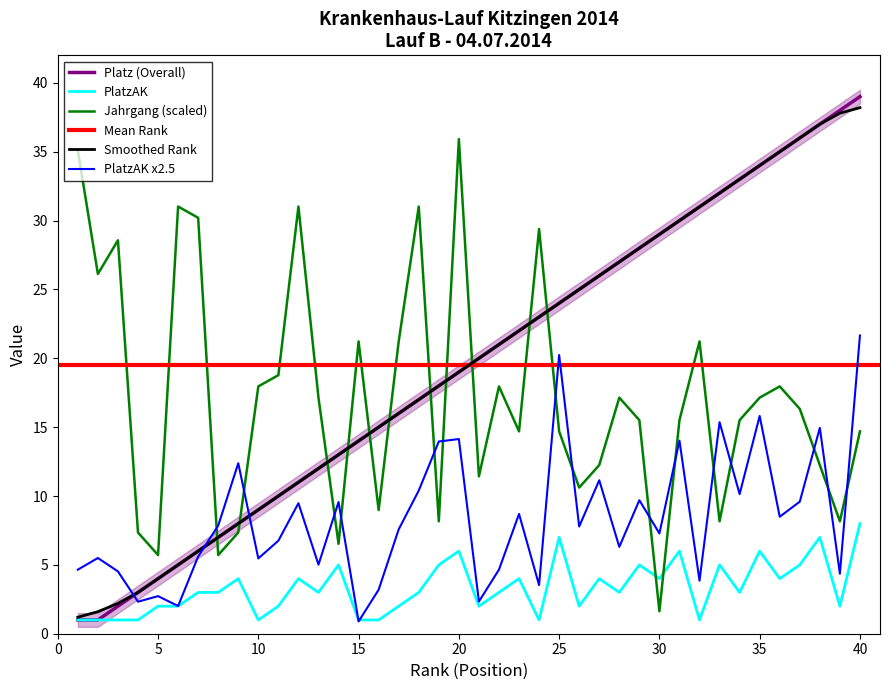

The value of Platz (Overall) at 30 is 29.0. True or false?

True